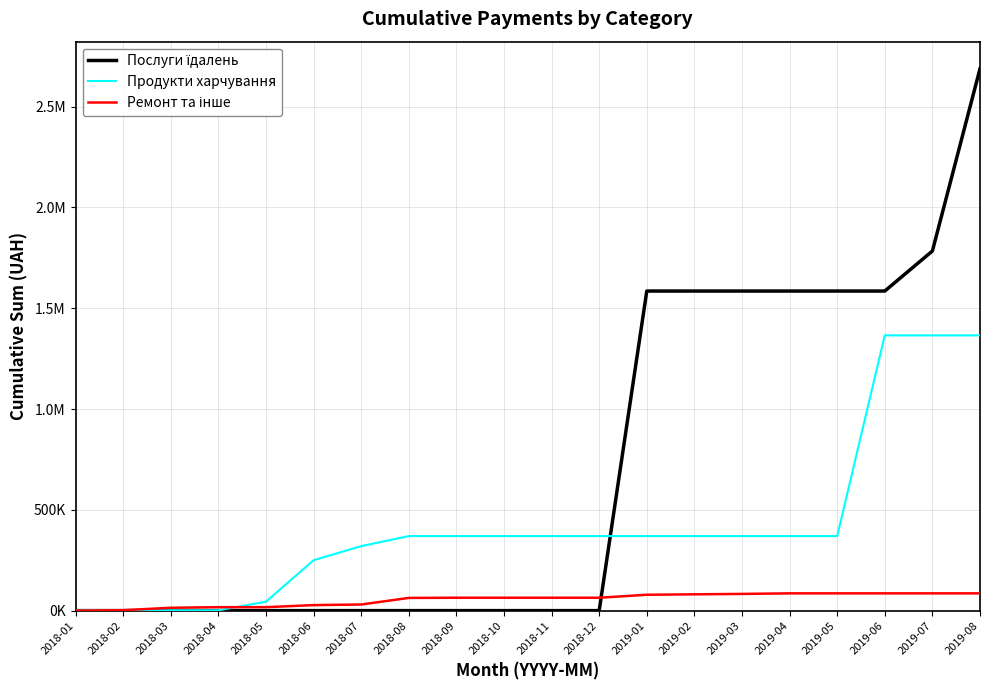

Does the chart display data point markers on the line(s)?

No